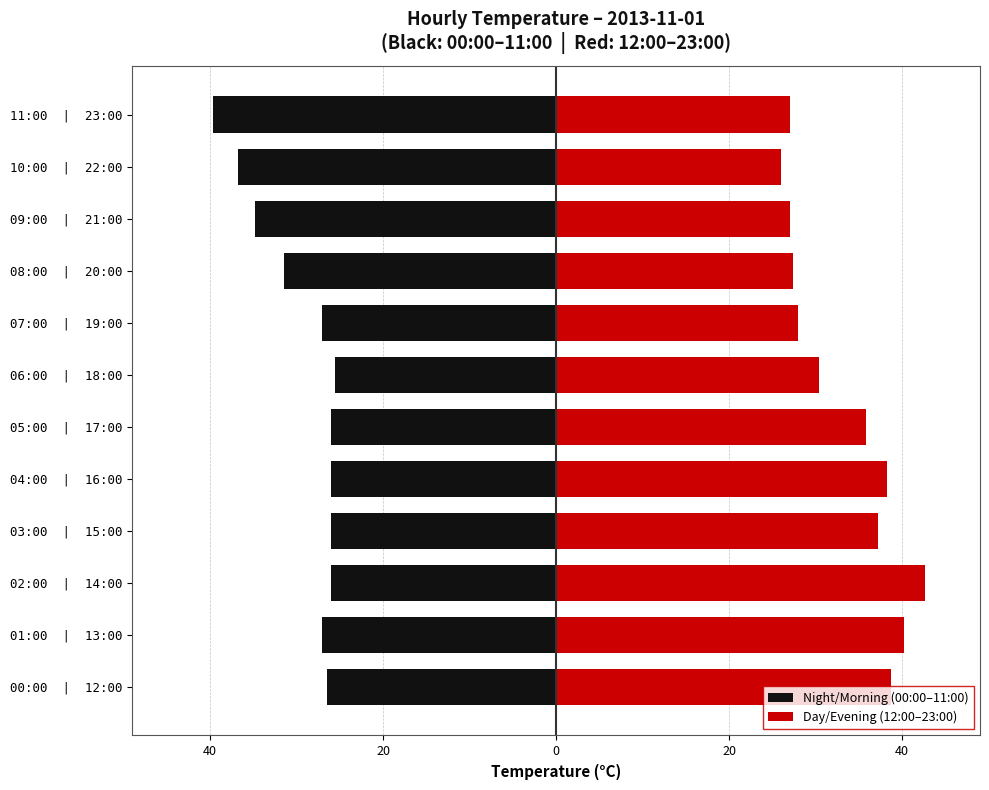

What value does the Night/Morning (00:00–11:00) series have at 10:00 | 22:00?

-36.8